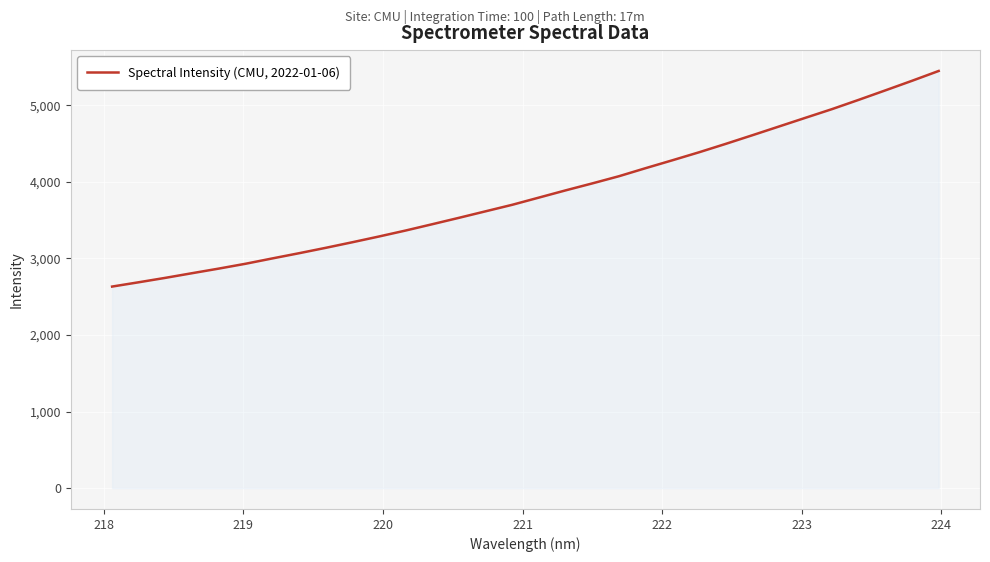

What is the maximum value shown in the chart?

5446.8